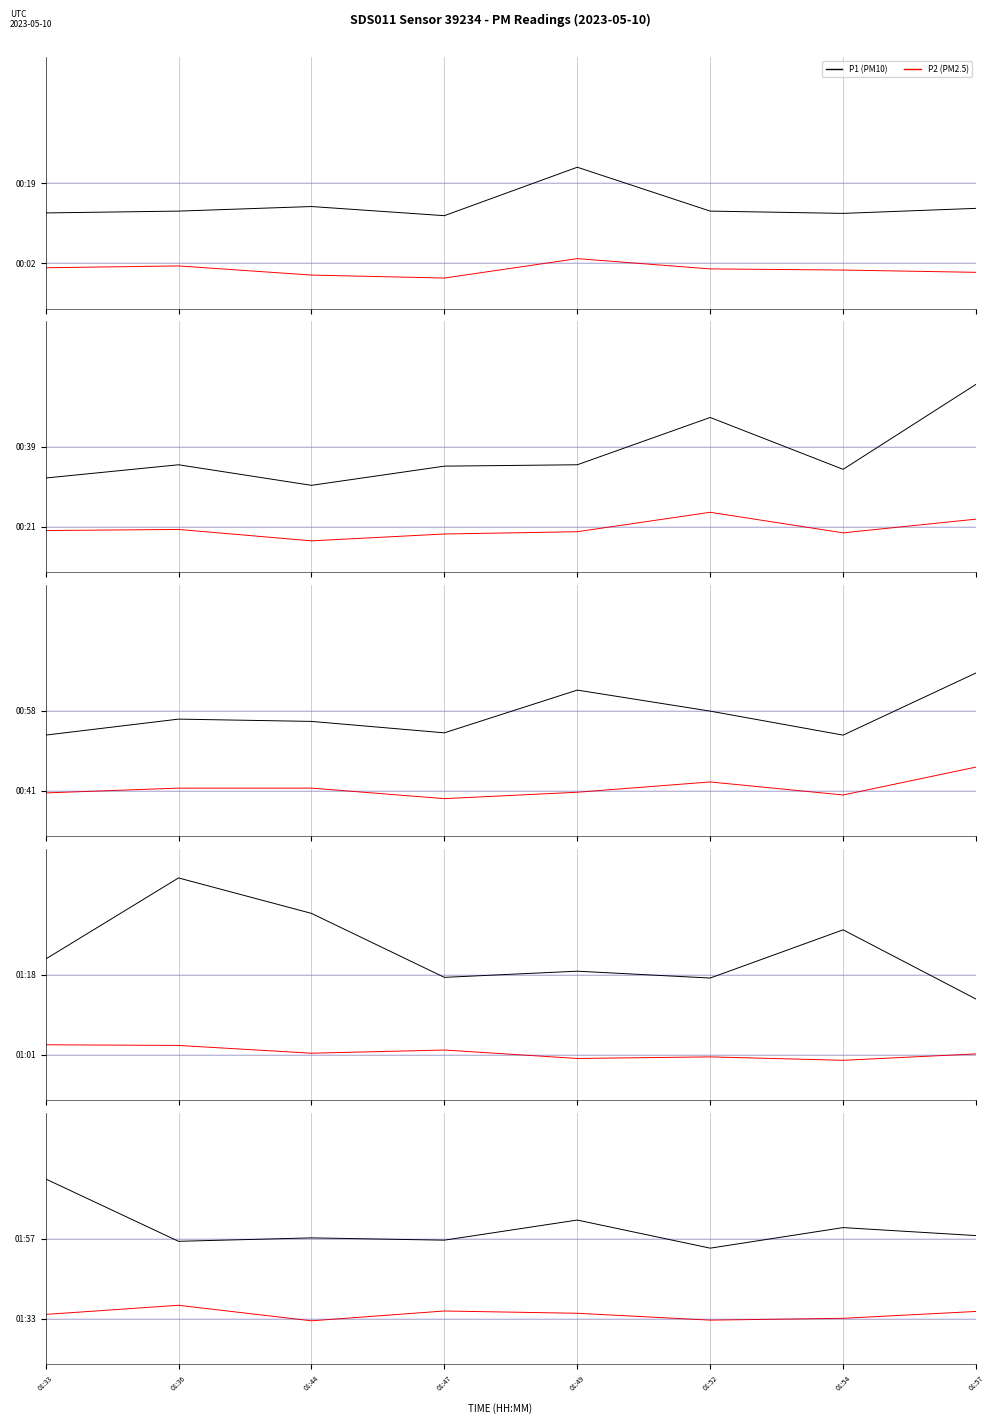

How many data points in P2 are less than 0?

2